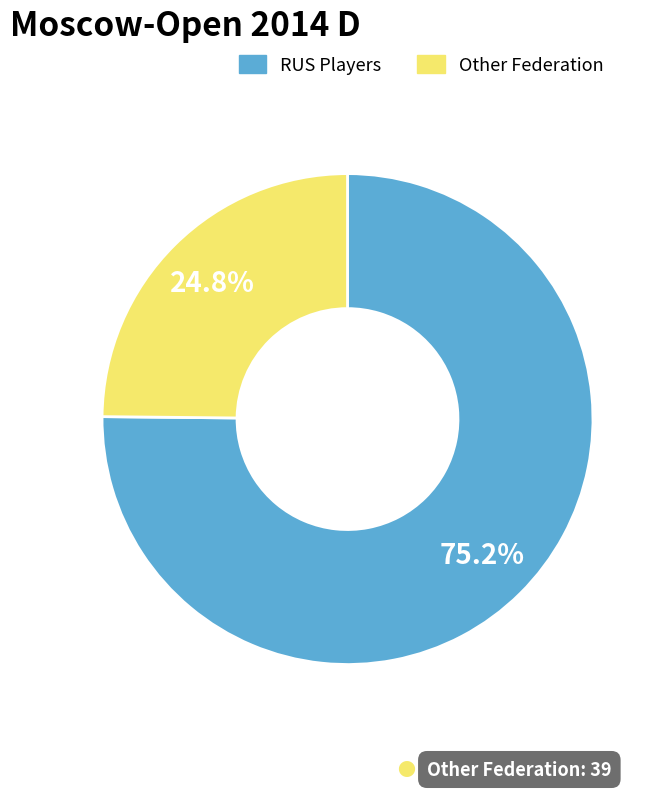

Does any single category account for the majority?

Yes